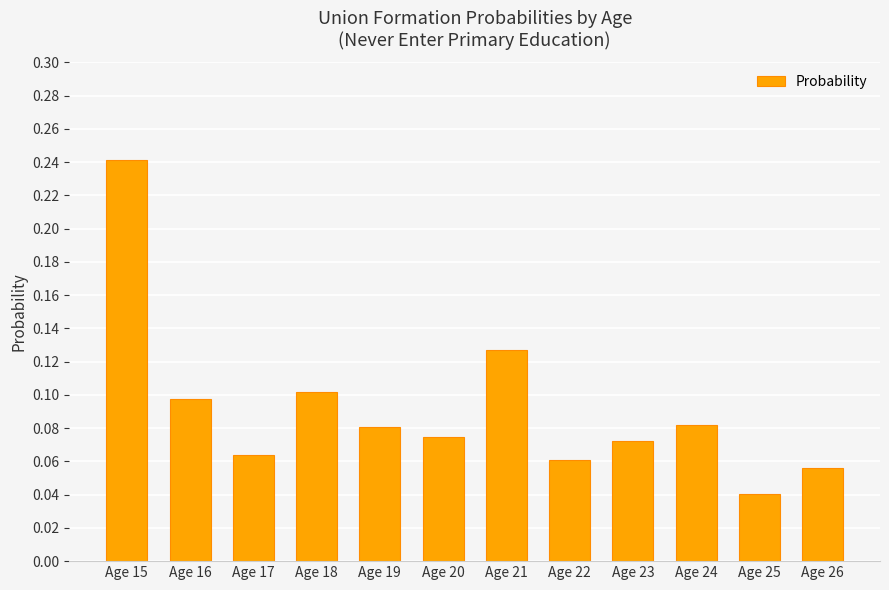

How many values are between 0 and 1?

12